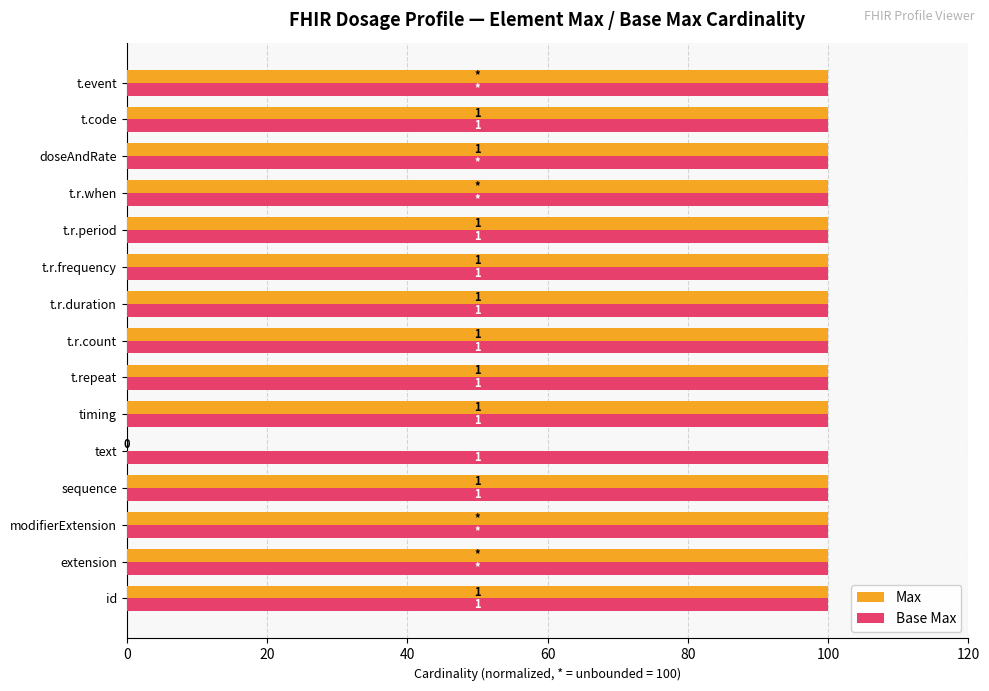

What are all the series names shown in the legend?

Max, Base Max